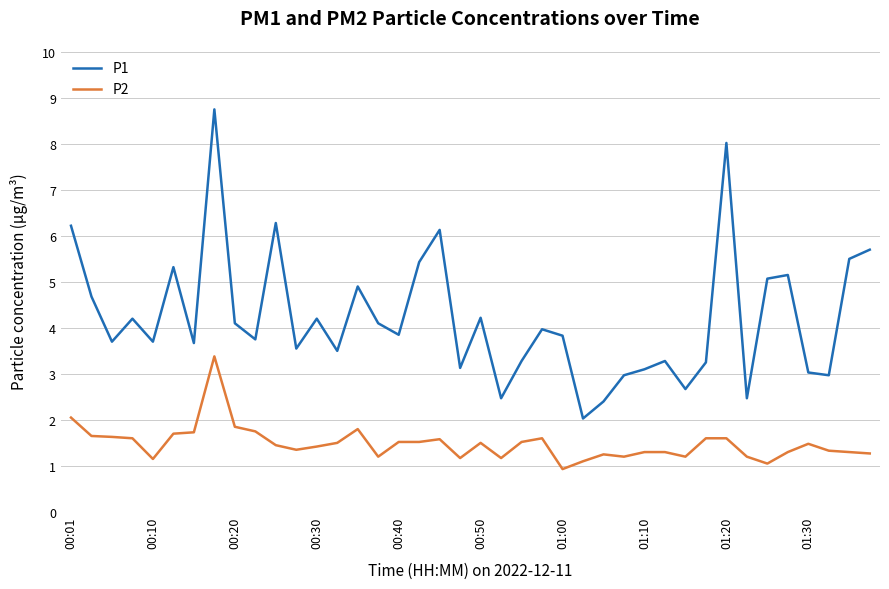

What is the difference between the maximum and minimum values in the P1 series?

6.7